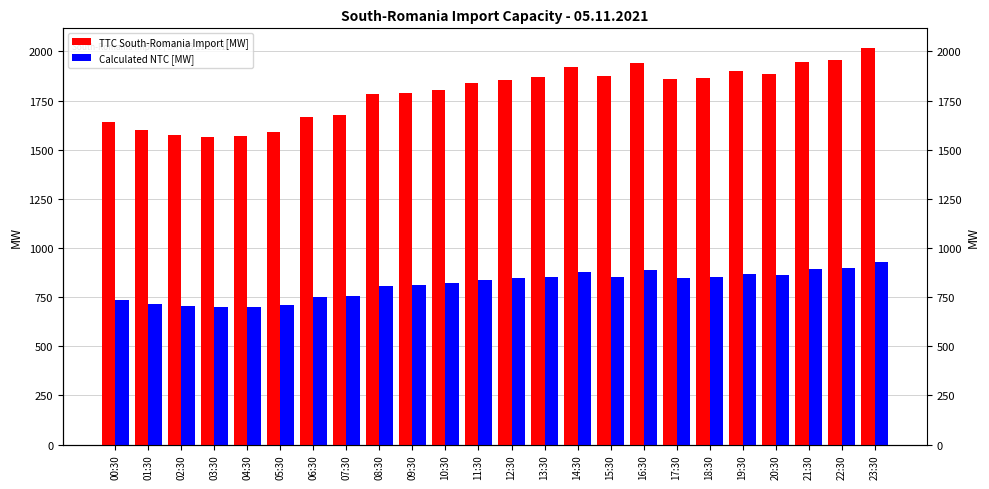

What is the smallest value displayed?

699